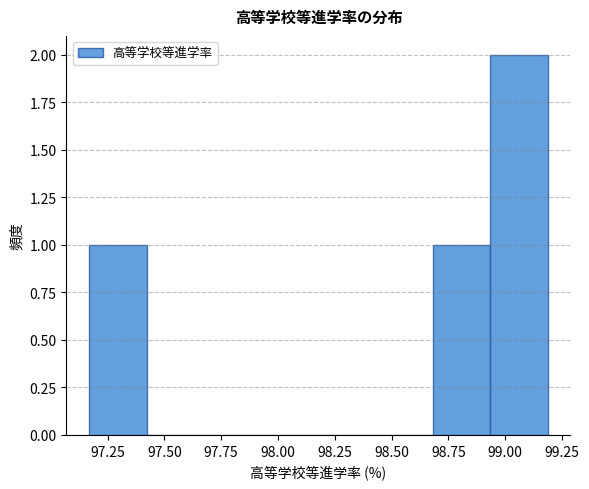

Which range on the x-axis has the tallest bar?

98.95 to 99.20